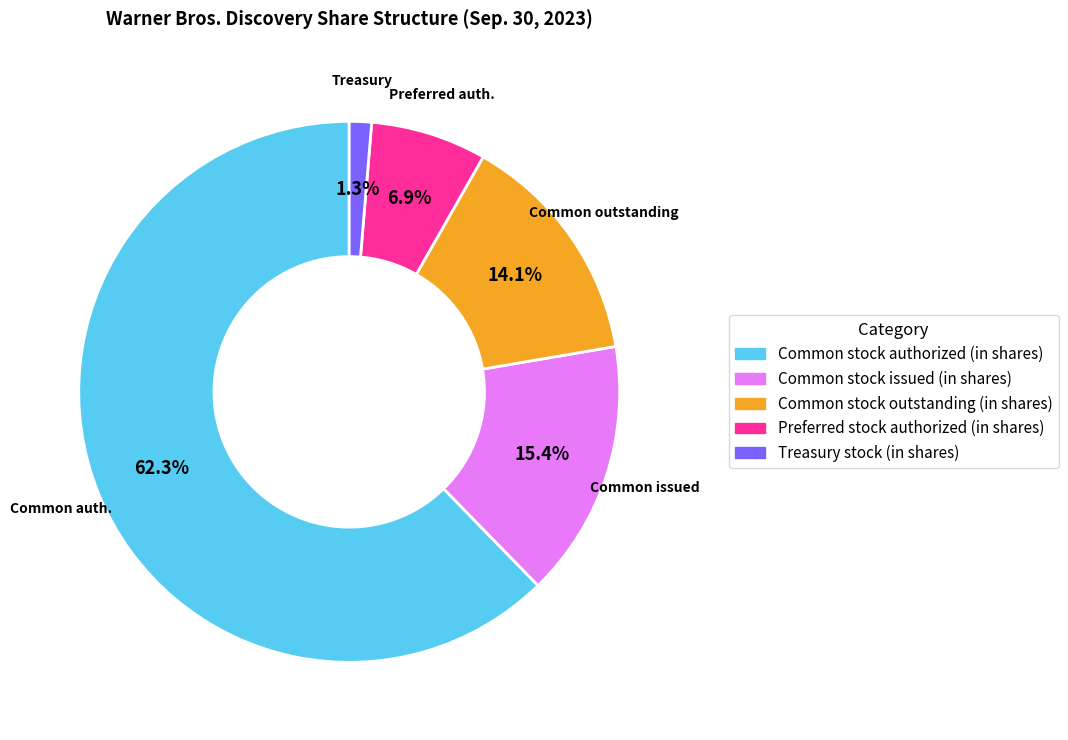

Which has a higher value, Common stock authorized (in shares) or Common stock issued (in shares)?

Common stock authorized (in shares)